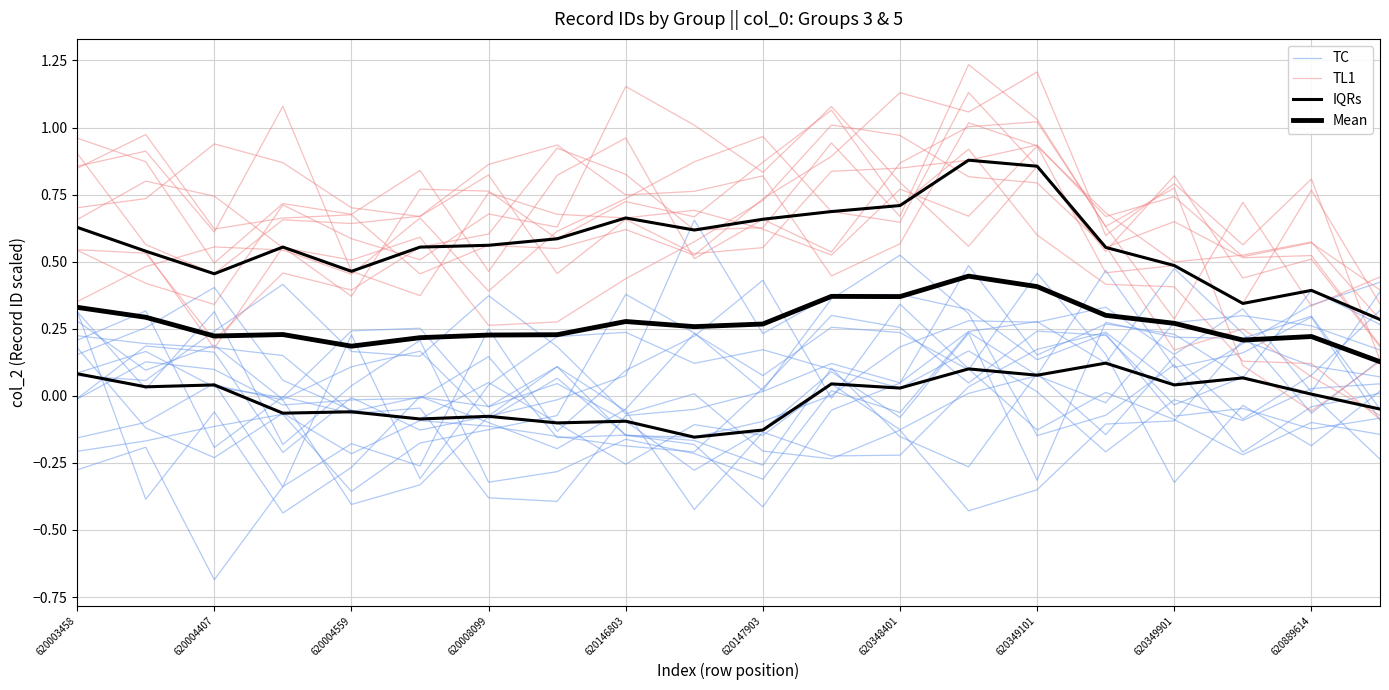

True or false: TL1 has a value of 0.6 at 19.

False